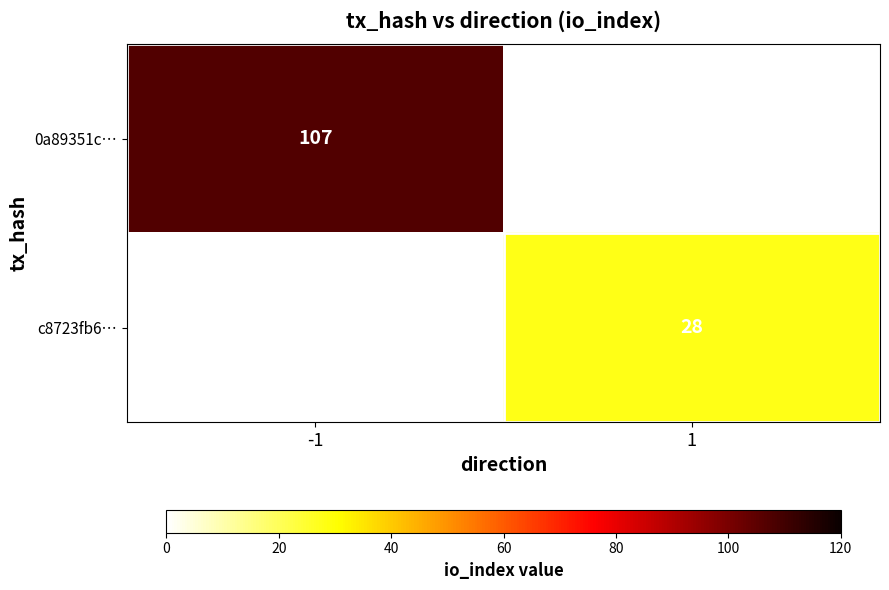

Count the number of categories in the chart.

2